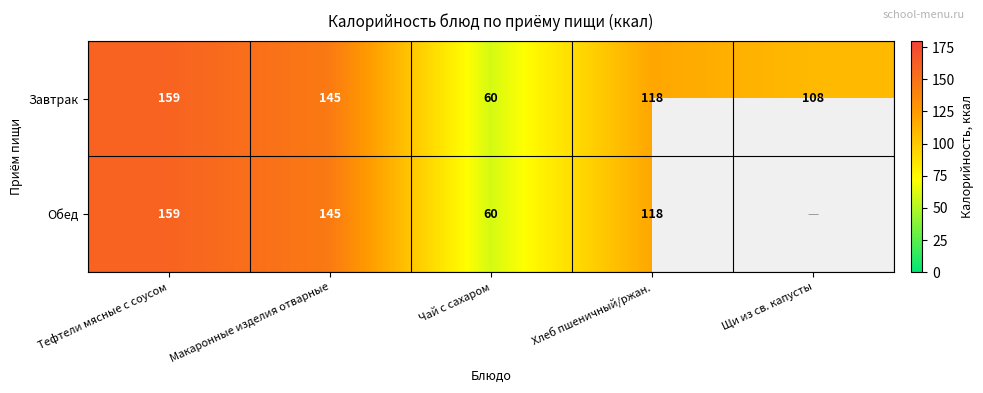

What is the difference between the Завтрак values at Чай с сахаром and Тефтели мясные с соусом?

99